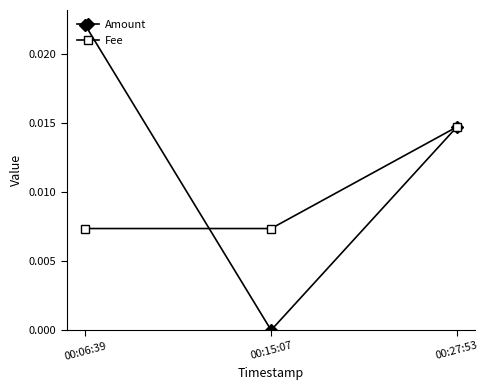

Which series has the largest range (max minus min)?

Amount